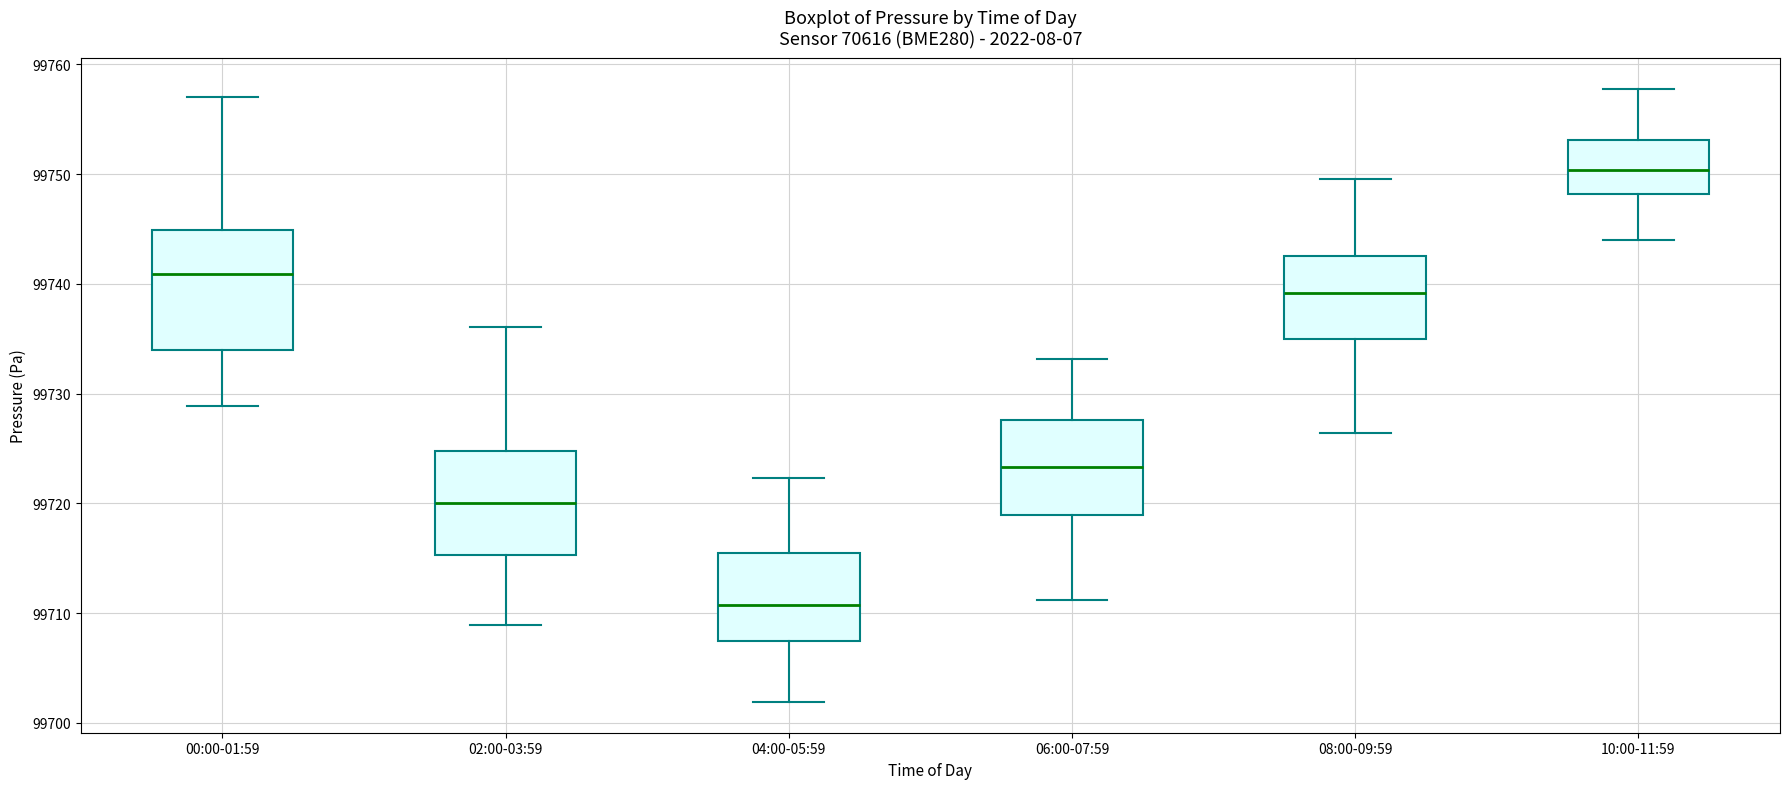

Reading left to right, read every box against the y-axis: the position of its median line, the range the box covers, and the ends of its whiskers. The values are not printed on the chart, so give them approximately, as read against the axis.

00:00-01:59: median 99741, box 99734 to 99745, whiskers 99729 to 99757
02:00-03:59: median 99720, box 99715 to 99725, whiskers 99709 to 99736
04:00-05:59: median 99711, box 99708 to 99716, whiskers 99702 to 99722
06:00-07:59: median 99723, box 99719 to 99728, whiskers 99711 to 99733
08:00-09:59: median 99739, box 99735 to 99743, whiskers 99726 to 99750
10:00-11:59: median 99750, box 99748 to 99753, whiskers 99744 to 99758